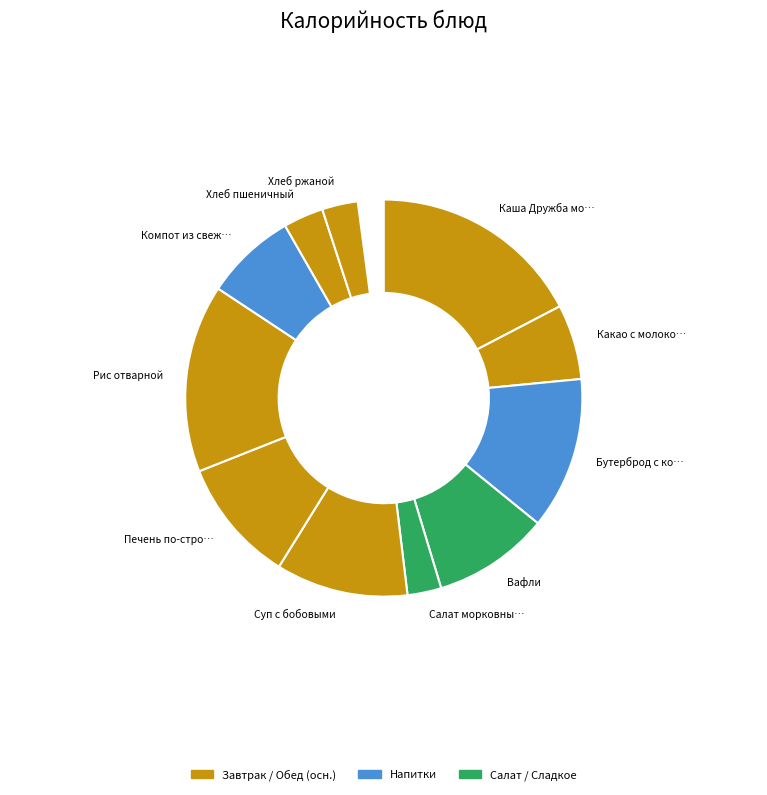

To the nearest percent, what portion does Бутерброд с колбасой represent?

13%